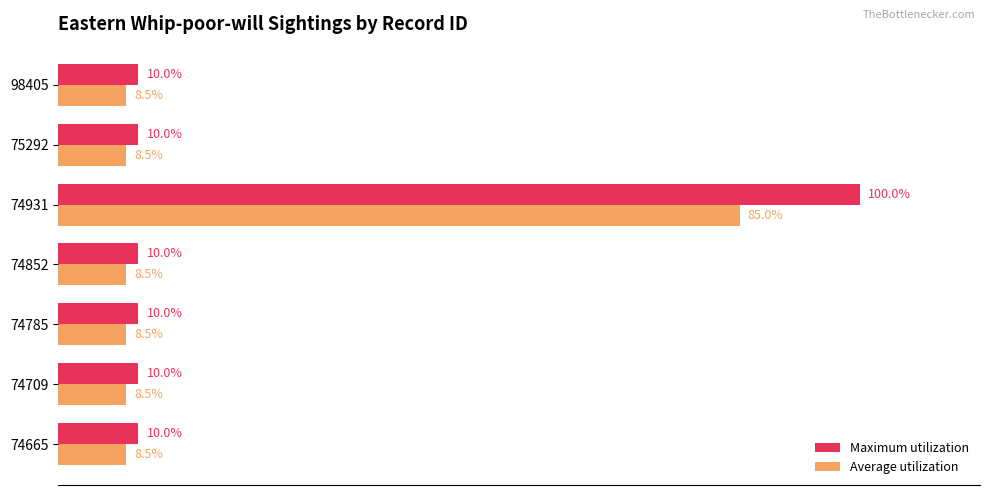

Which series has the largest total across all categories?

Maximum utilization